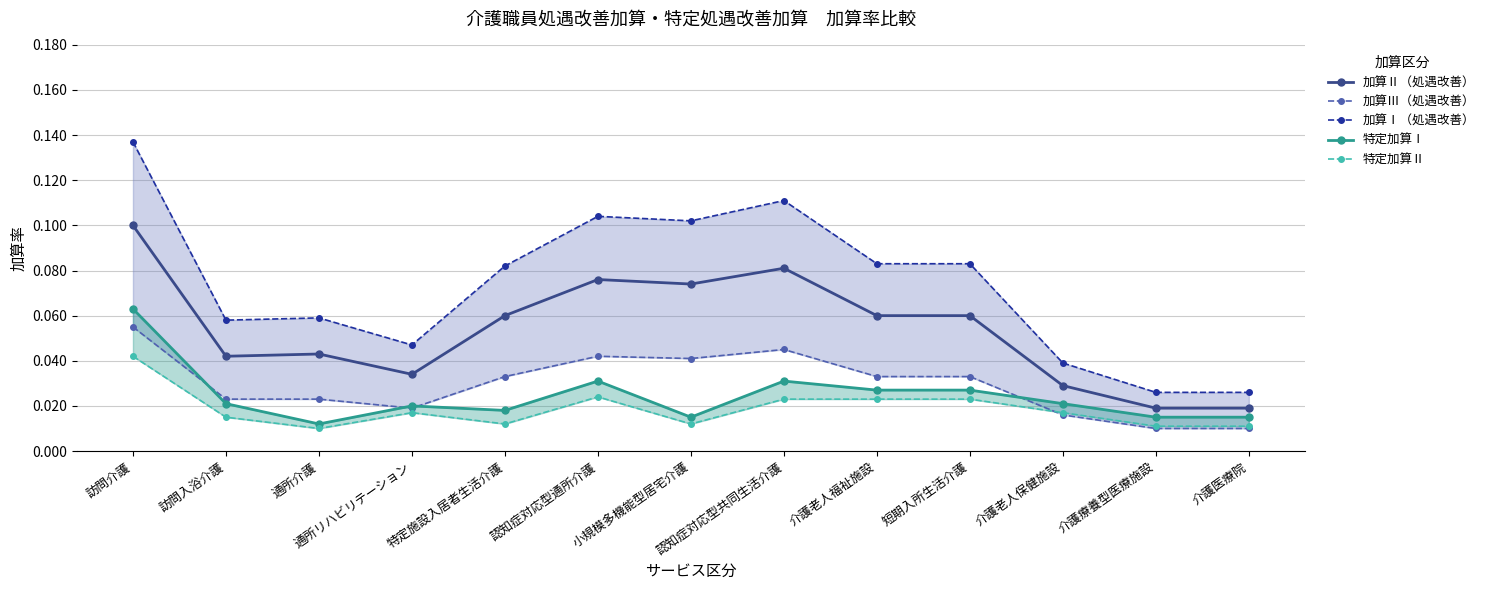

At which category is the sum across all series the highest?

訪問介護